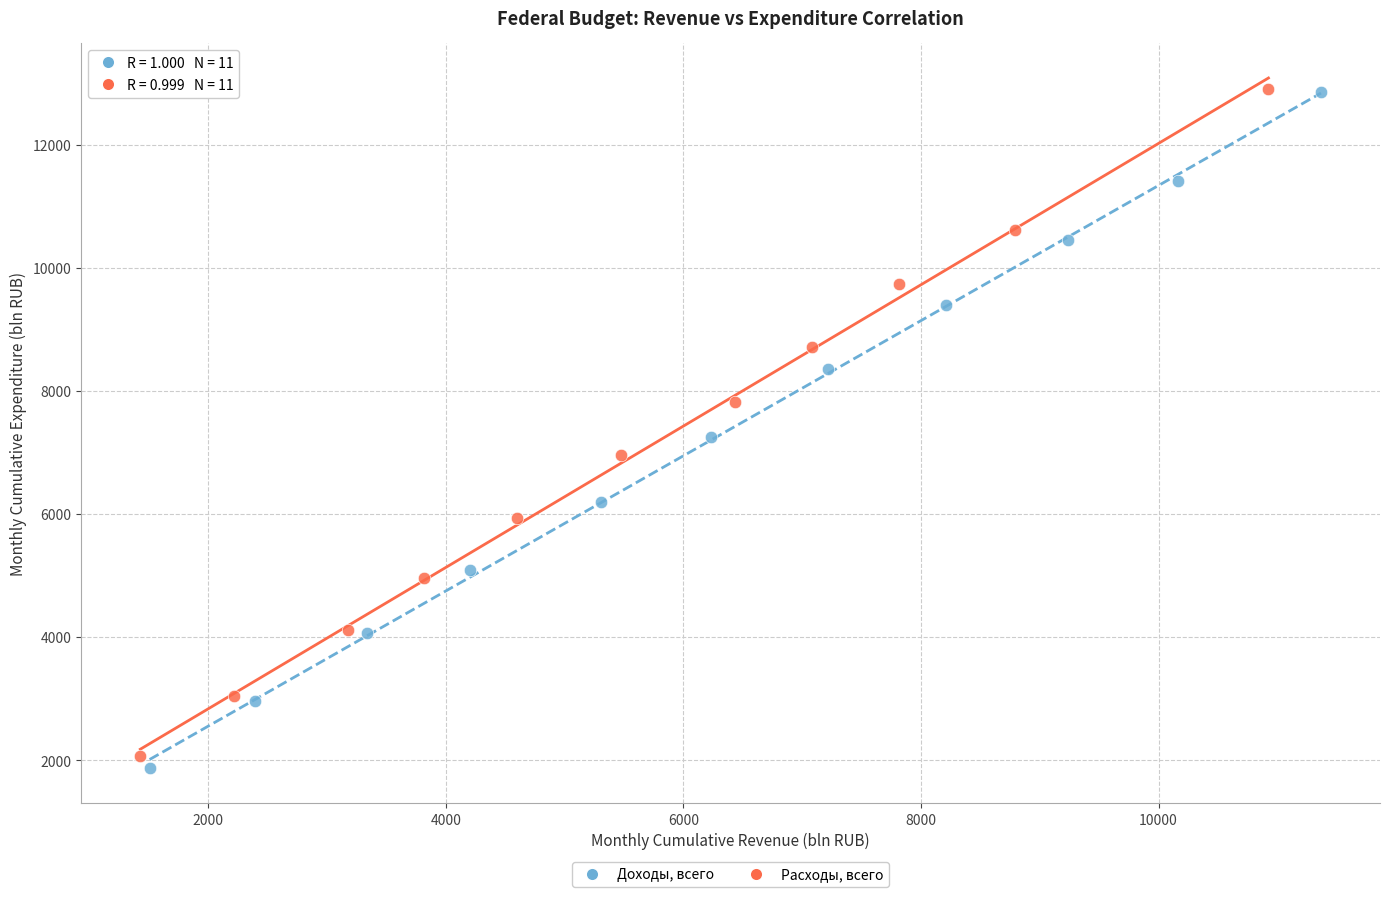

Which series has the widest spread of Y values?

Доходы, всего